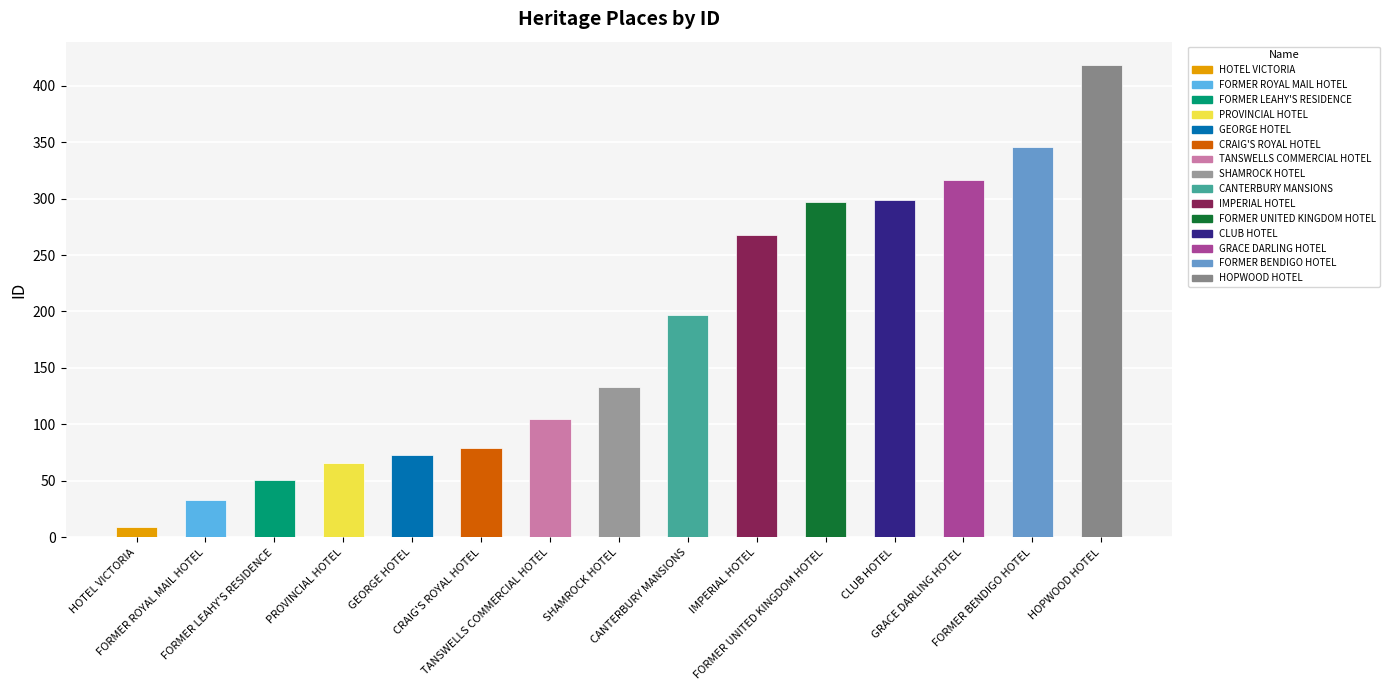

The value at FORMER LEAHY'S RESIDENCE is 51. True or false?

True